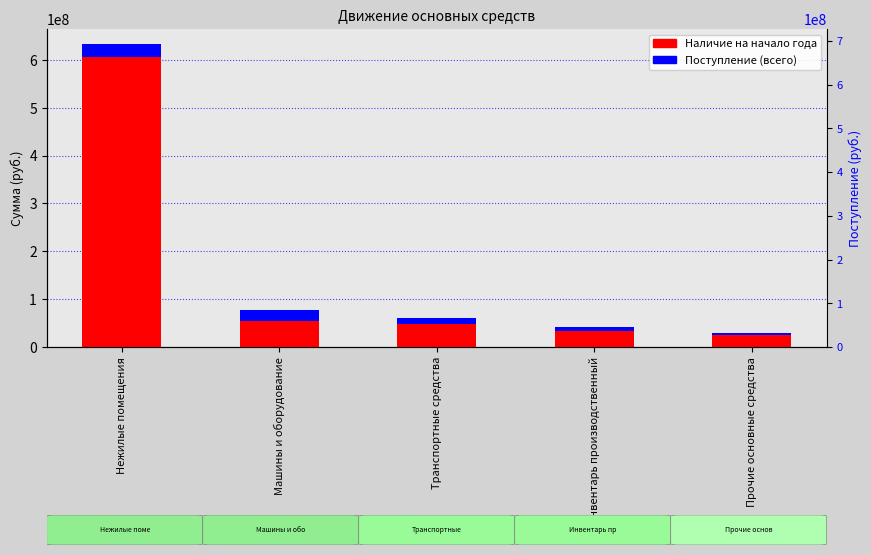

What is the sum of all Наличие на начало года values?

765470153.0